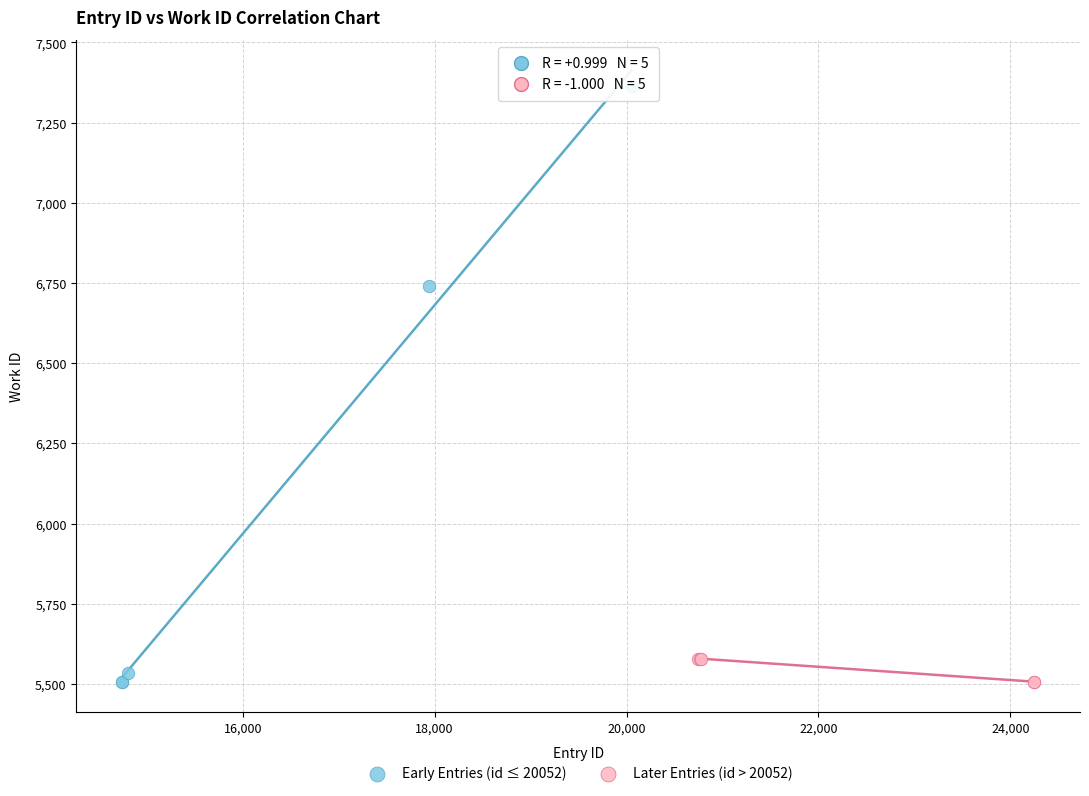

Which series has the widest spread of Y values?

Early Entries (id ≤ 20052)